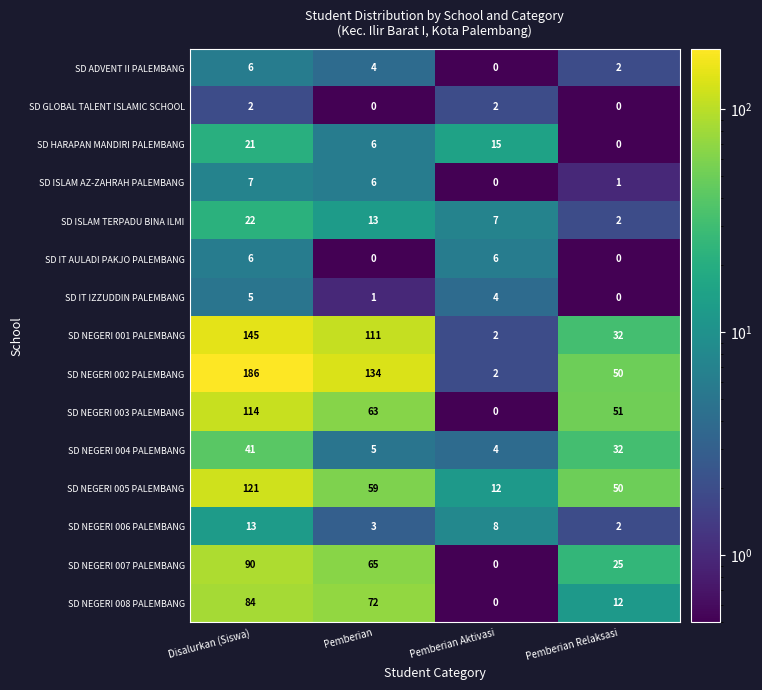

Rank the categories by SD HARAPAN MANDIRI PALEMBANG value from lowest to highest.

Pemberian Relaksasi, Pemberian, Pemberian Aktivasi, Disalurkan (Siswa)